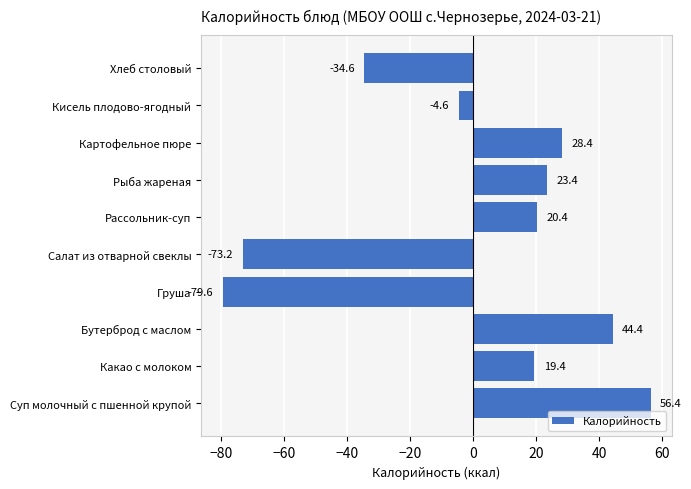

What is the maximum value shown in the chart?

56.4